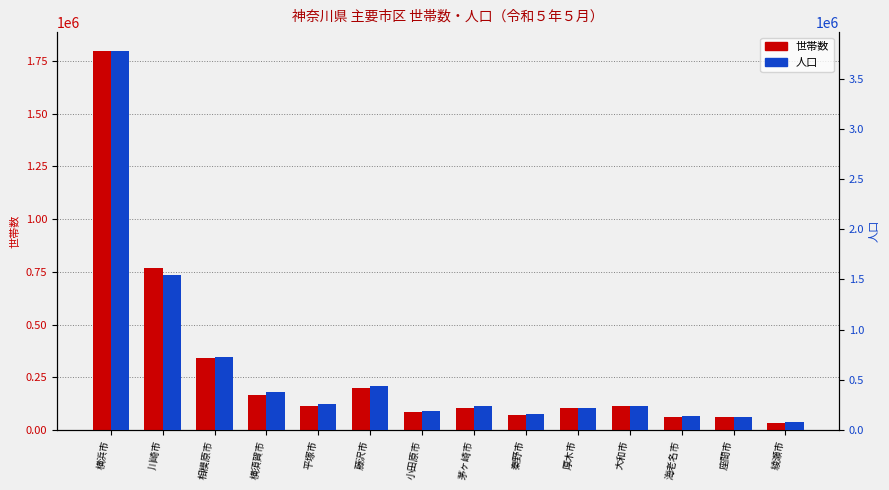

Count the number of data series in this chart.

2